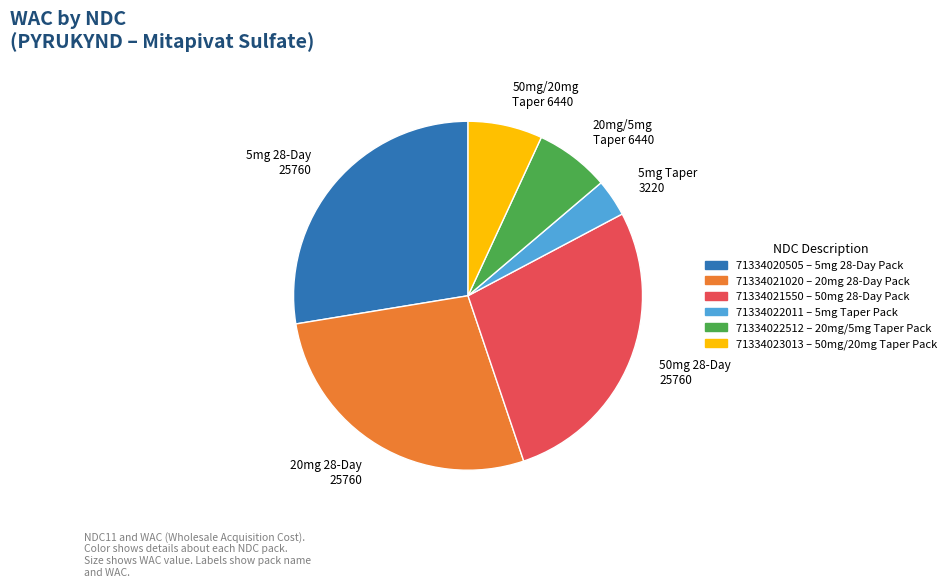

Between 71334022512 – 20mg/5mg Taper Pack and 71334020505 – 5mg 28-Day Pack, which is larger?

71334020505 – 5mg 28-Day Pack